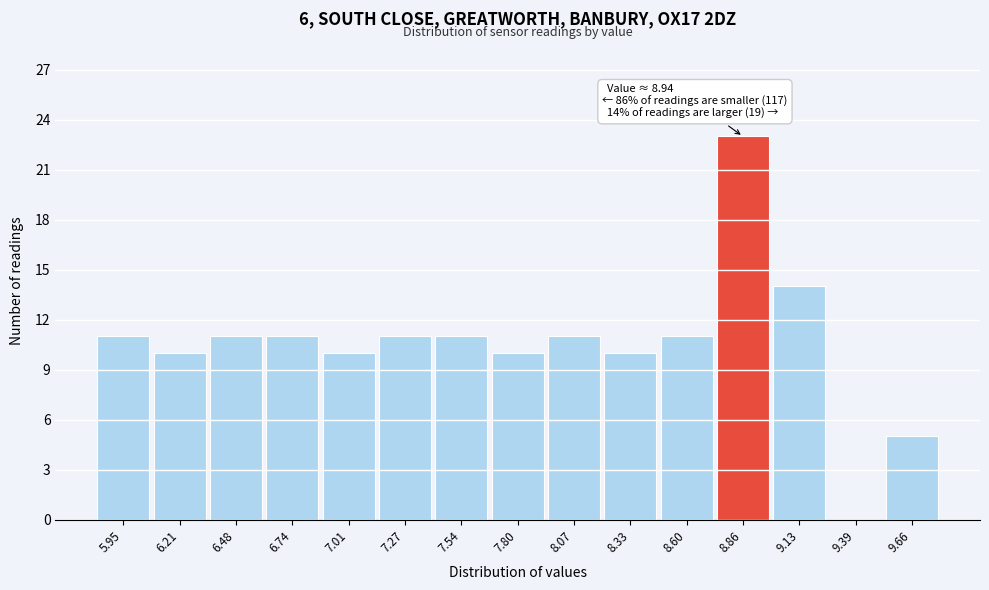

Reading left to right, list all the values displayed in this chart.

5.95=11	6.21=10	6.48=11	6.74=11	7.01=10	7.27=11	7.54=11	7.80=10	8.07=11	8.33=10	8.60=11	8.86=23	9.13=14	9.39=0	9.66=5